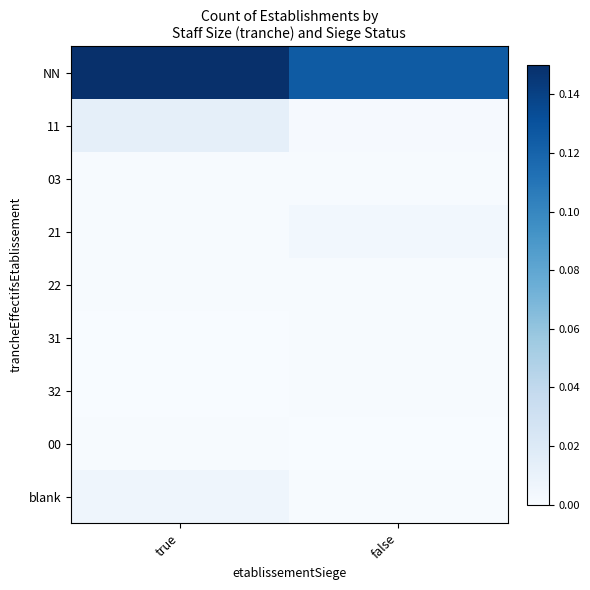

At which category is the sum across all series the highest?

true